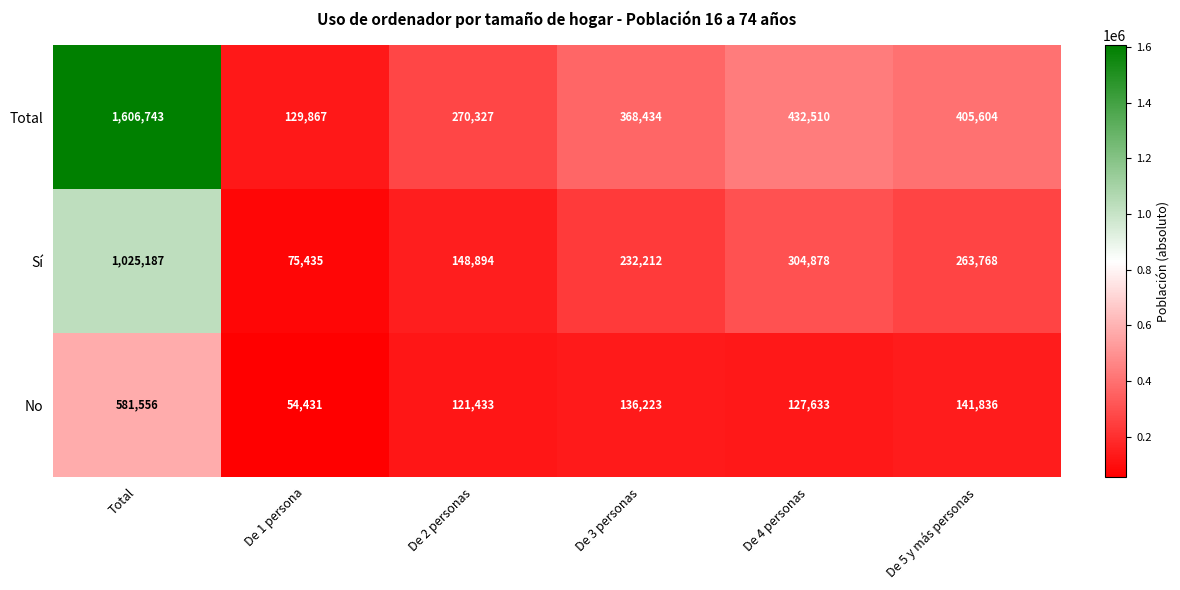

Reading left to right, extract all data points from this chart.

Total: Total=1606743	De 1 persona=129867	De 2 personas=270327	De 3 personas=368434	De 4 personas=432510	De 5 y más personas=405604
Sí: Total=1025187	De 1 persona=75435	De 2 personas=148894	De 3 personas=232212	De 4 personas=304878	De 5 y más personas=263768
No: Total=581556	De 1 persona=54431	De 2 personas=121433	De 3 personas=136223	De 4 personas=127633	De 5 y más personas=141836